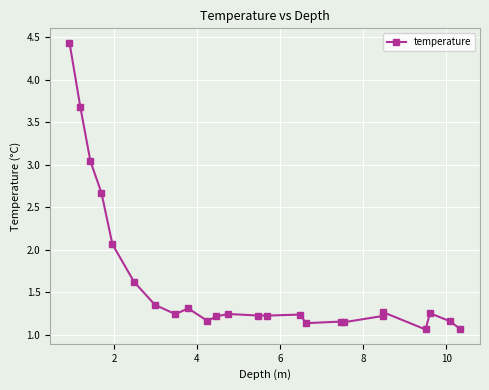

What is the greatest value displayed?

4.4